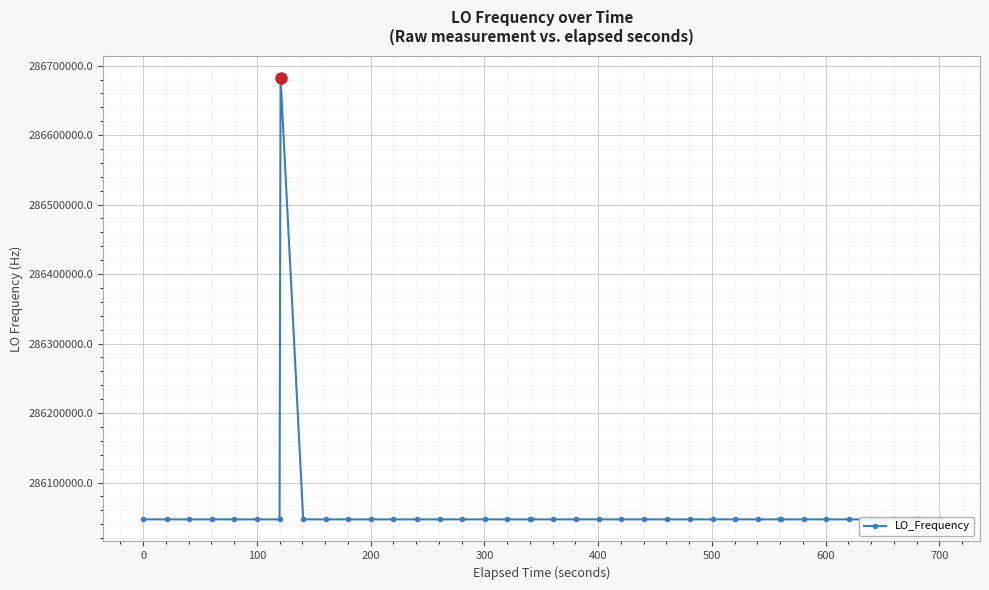

What is the difference between the second highest and minimum values?

13.8